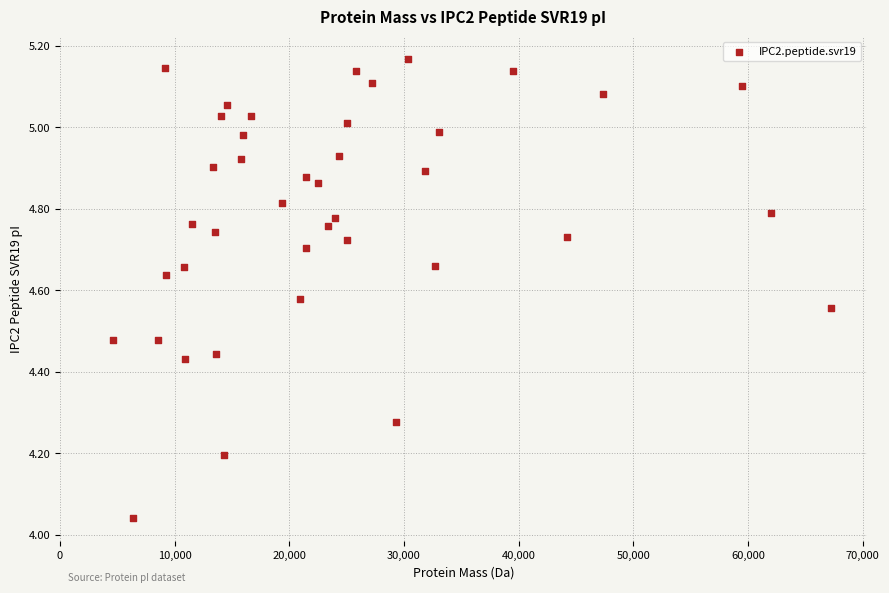

What is the range of Y values (max minus min)?

1.1